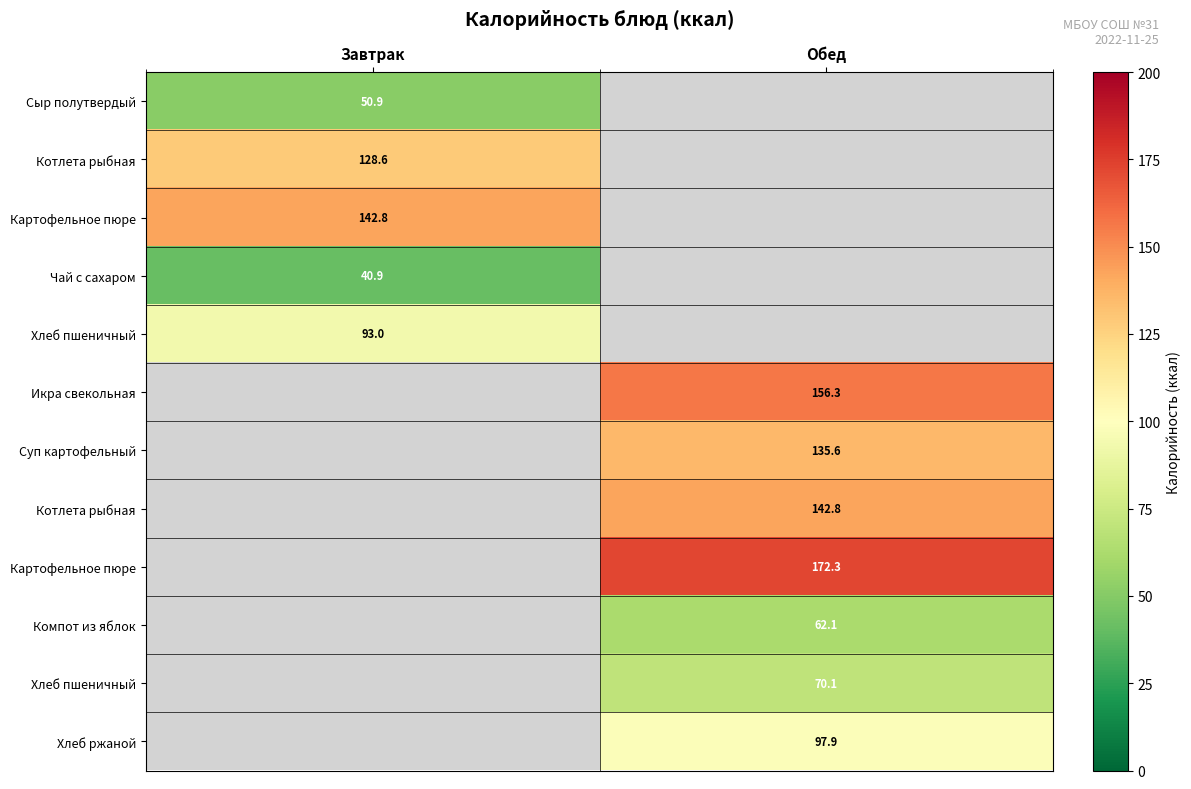

At which category does the chart reach its peak across all series?

Обед